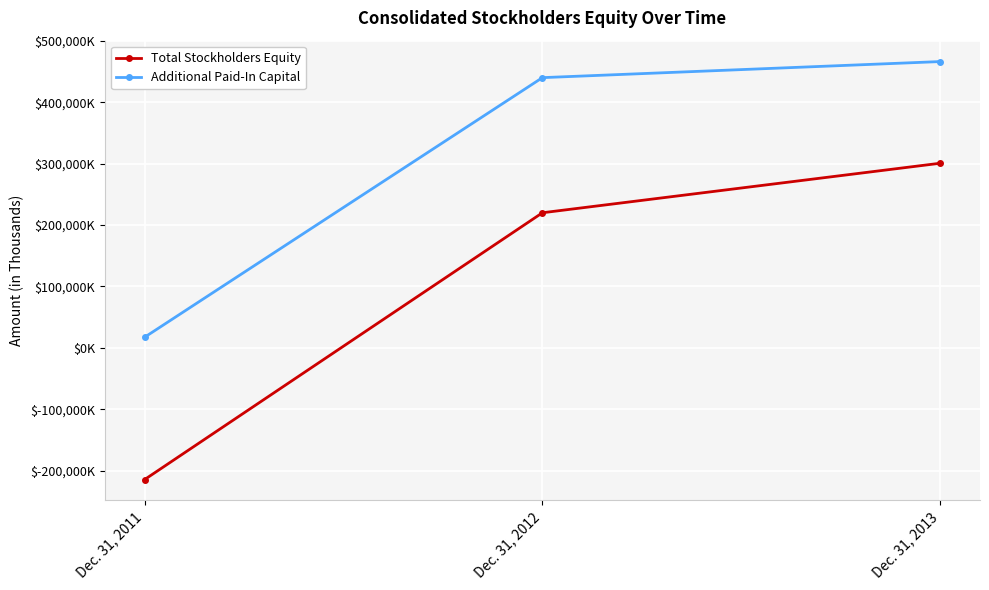

What are all the series names shown in the legend?

Total Stockholders Equity, Additional Paid-In Capital